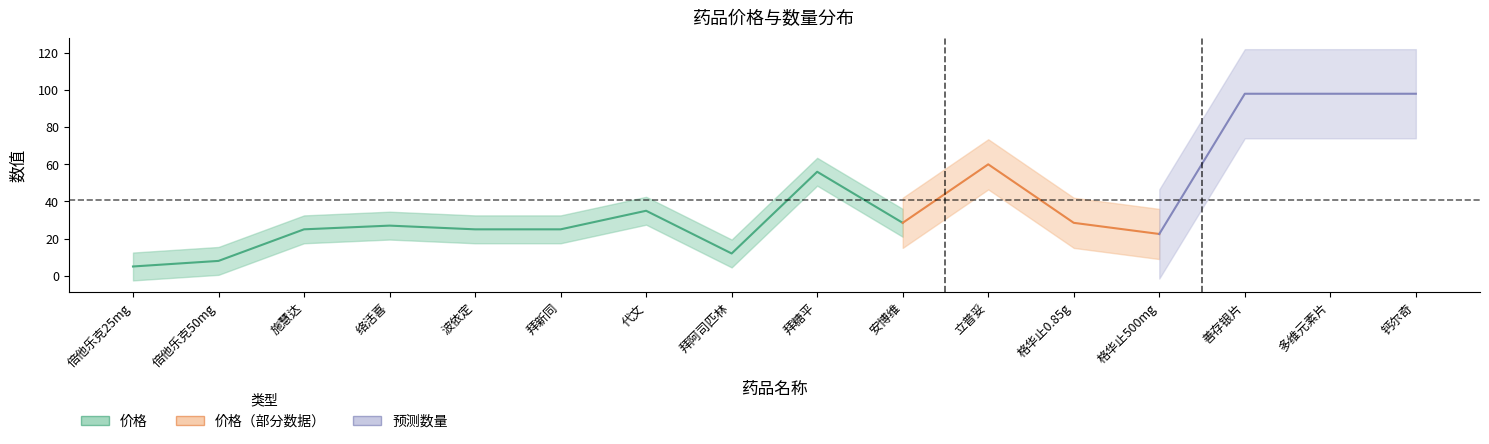

True or false: 价格 and 数量 intersect in this chart.

False